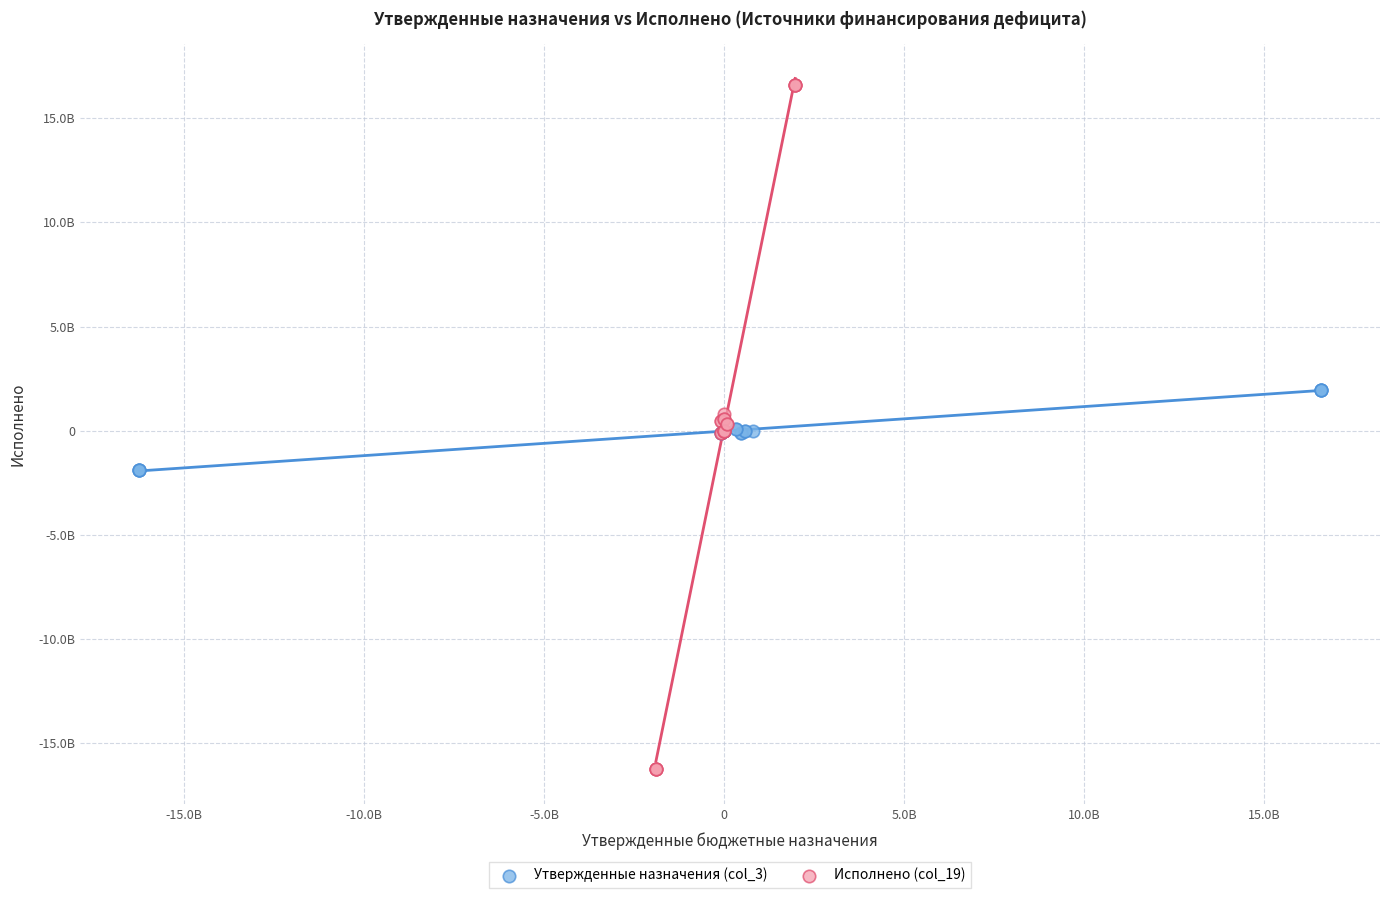

Which series reaches the maximum Y coordinate?

Исполнено (col_19)